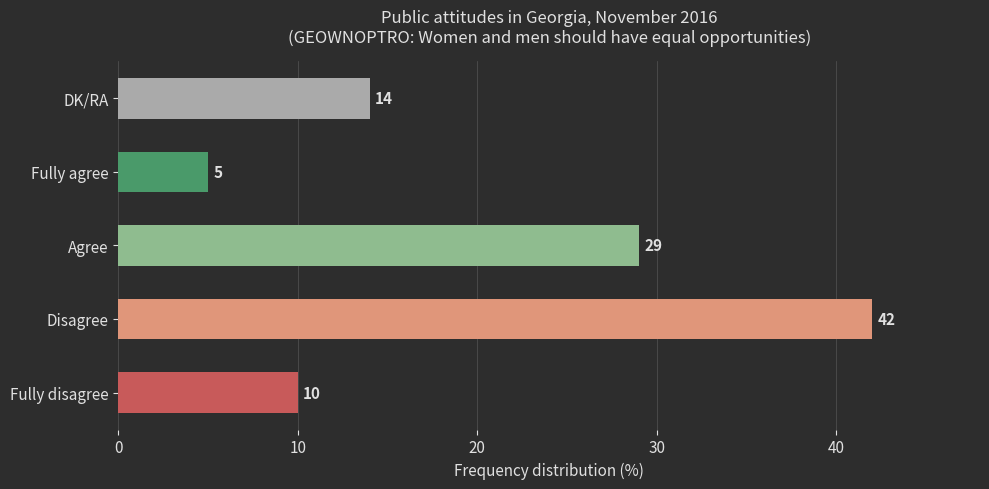

Rank the categories by value from highest to lowest.

Disagree, Agree, DK/RA, Fully disagree, Fully agree